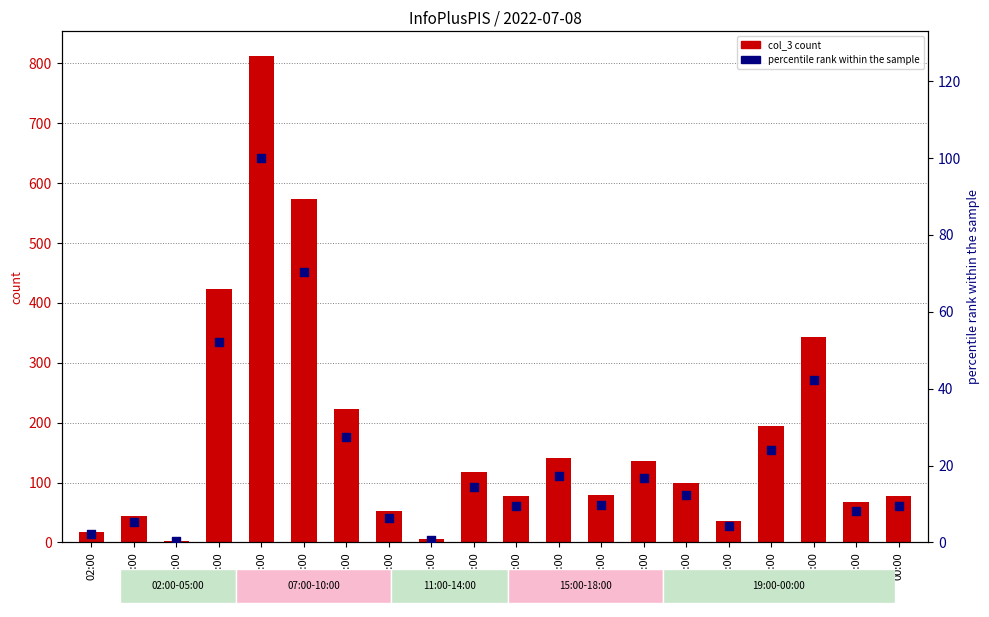

Which series contains the highest Y value?

col_3